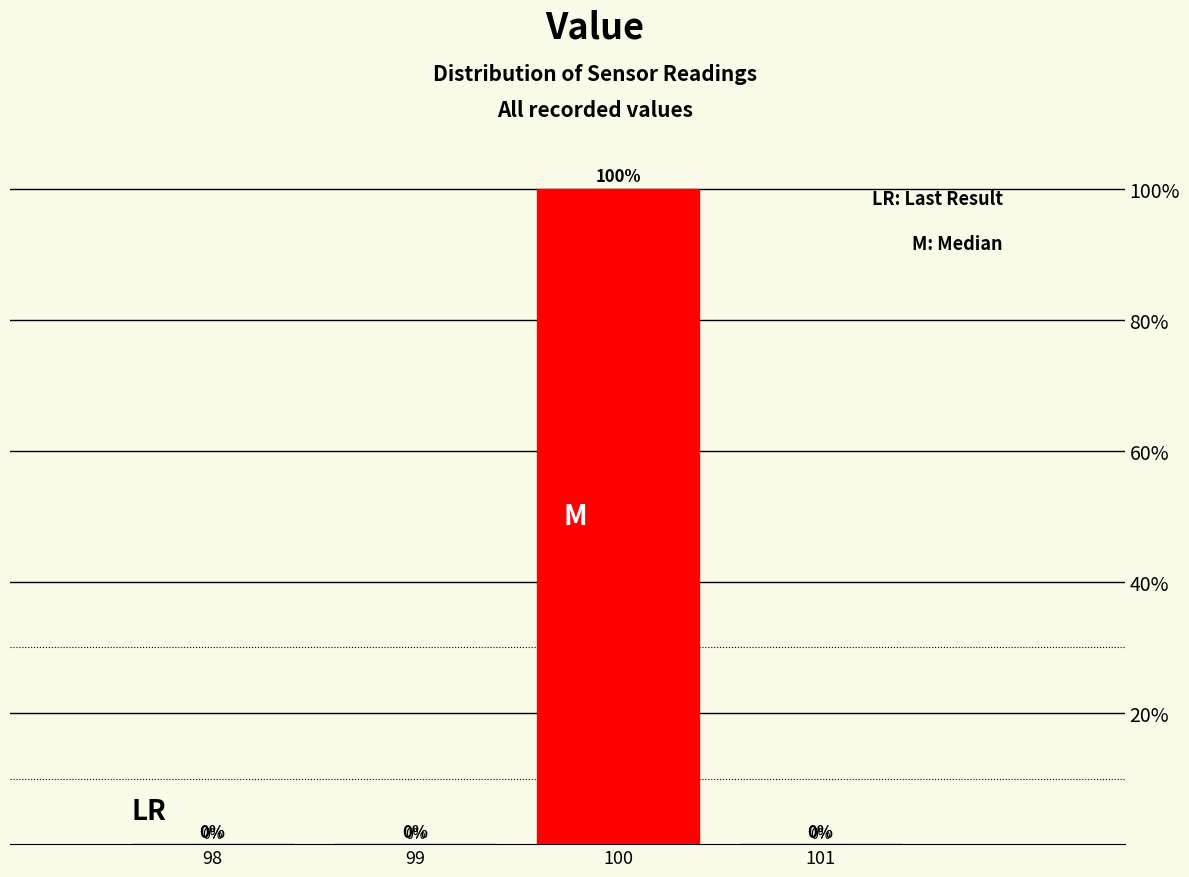

Over which range of the x-axis is the bar tallest?

99.5 to 100.5